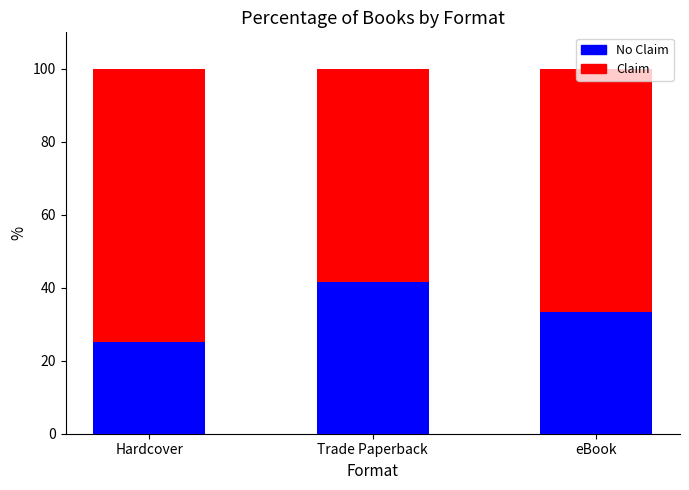

What is the total value across all series at Trade Paperback?

100.0